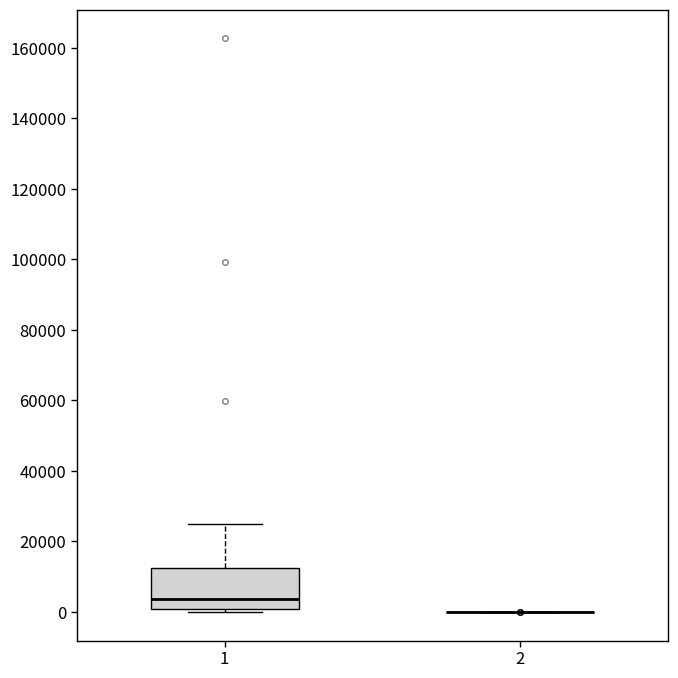

Reading left to right, transcribe this box plot: for each box, give where its median line is, the range the box spans, and where its two whiskers end, as read against the y-axis. The values are not printed on the chart, so give them approximately, as read against the axis.

1: median 4000, box 0 to 12000, whiskers 0 (just below the box's lower edge) to 24000
2: box collapsed to a line at 0, whiskers 0 to 0